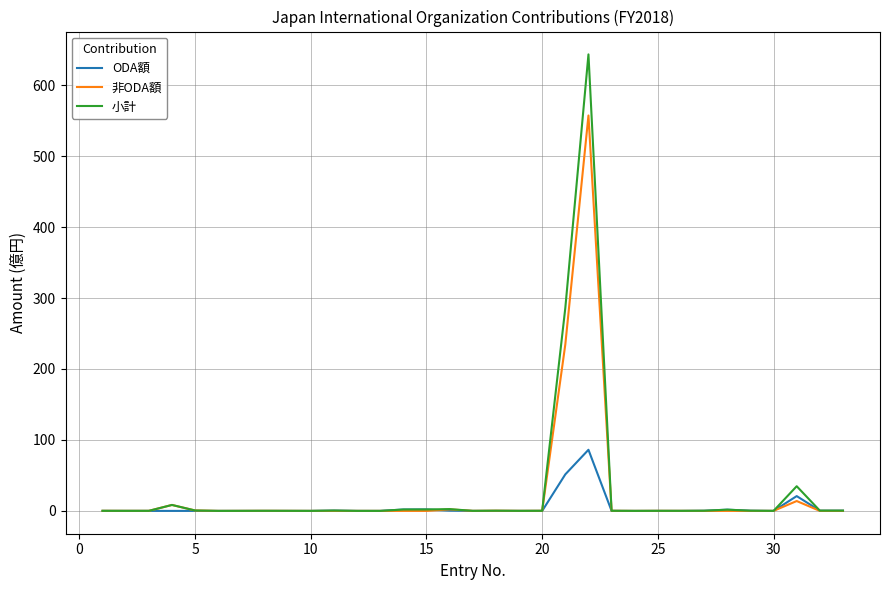

What are all the series names shown in the legend?

ODA額, 非ODA額, 小計